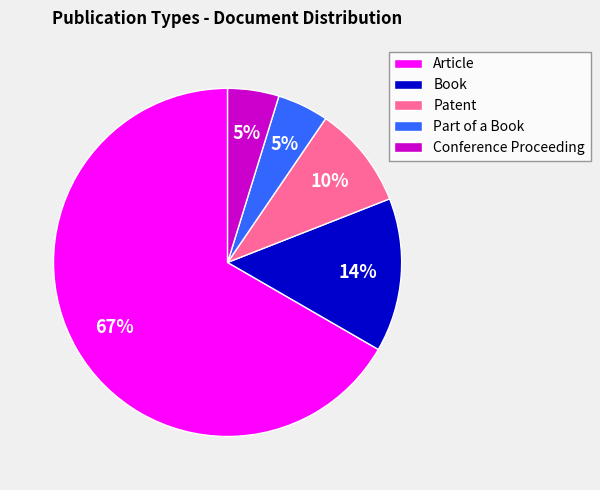

Is it true that Article is 77% of the pie?

False